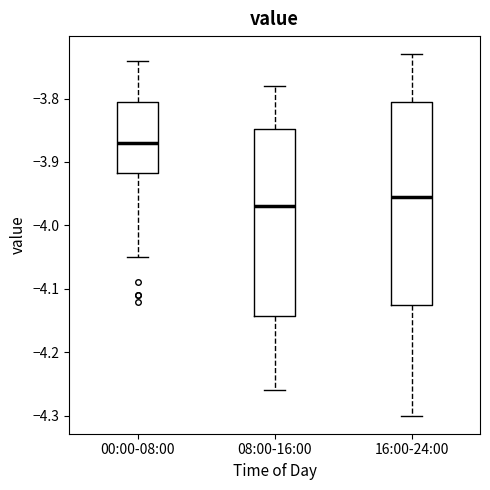

Where is the lower edge of the box for 16:00-24:00 on the y-axis? The values are not printed on the chart, so give them approximately, as read against the axis.

-4.12